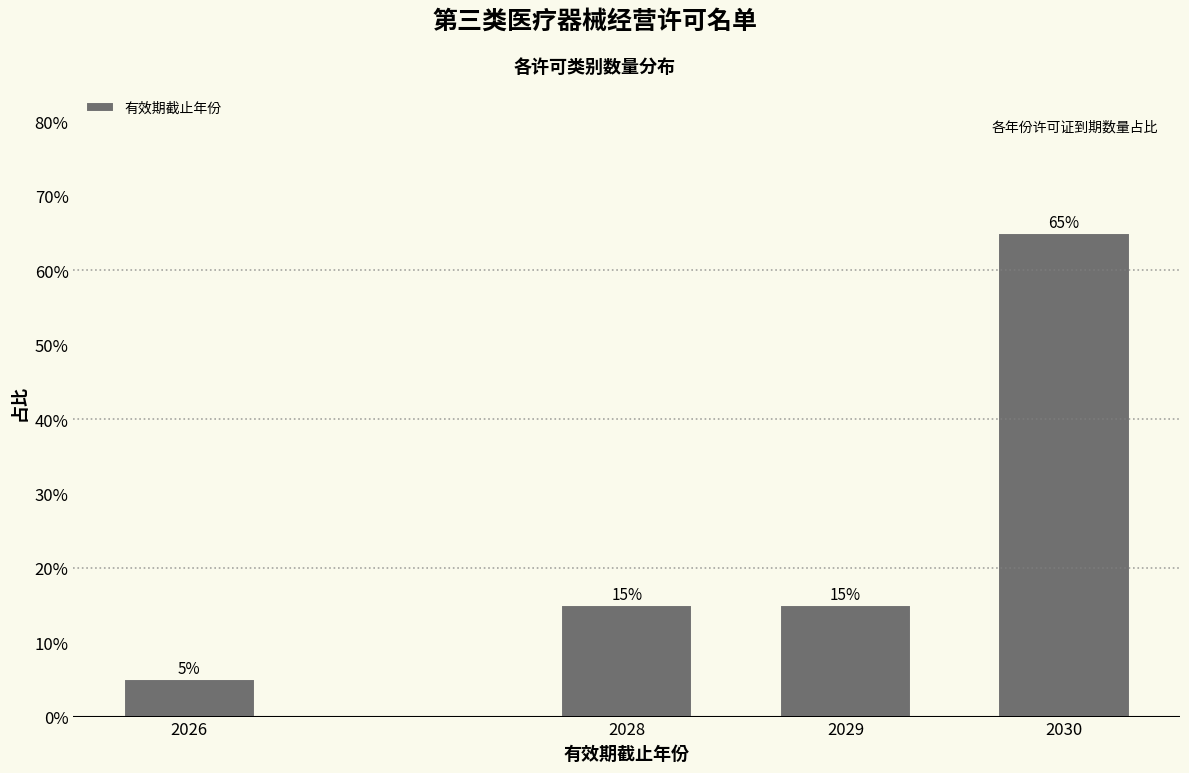

Reading left to right, transcribe all the data shown in this chart.

2026=5	2028=15	2029=15	2030=65